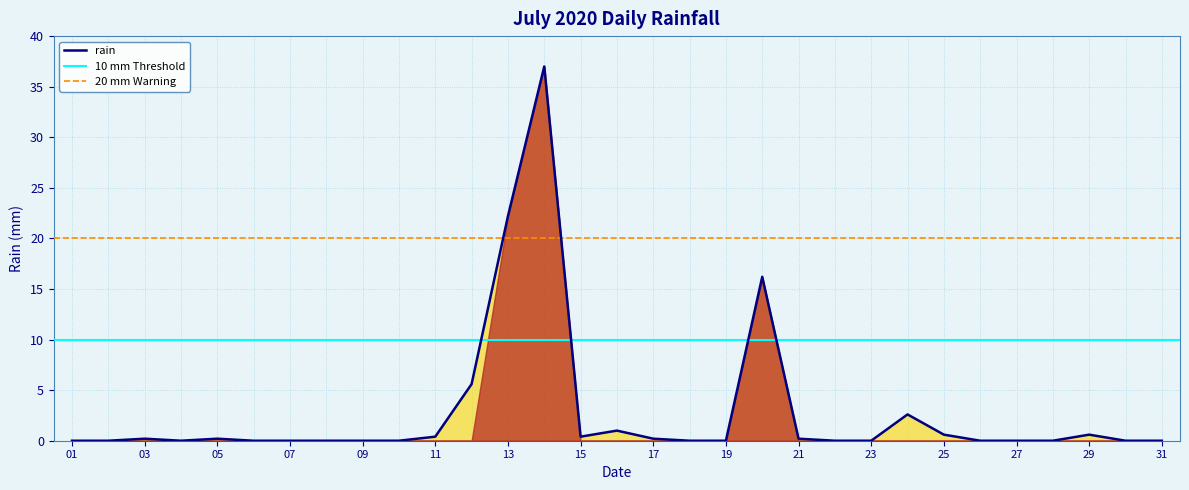

Reading right to left, list all the values displayed in this chart.

0.0	0.0	0.6	0.0	0.0	0.0	0.6	2.6	0.0	0.0	0.2	16.2	0.0	0.0	0.2	1.0	0.4	37.0	22.2	5.6	0.4	0.0	0.0	0.0	0.0	0.0	0.2	0.0	0.2	0.0	0.0